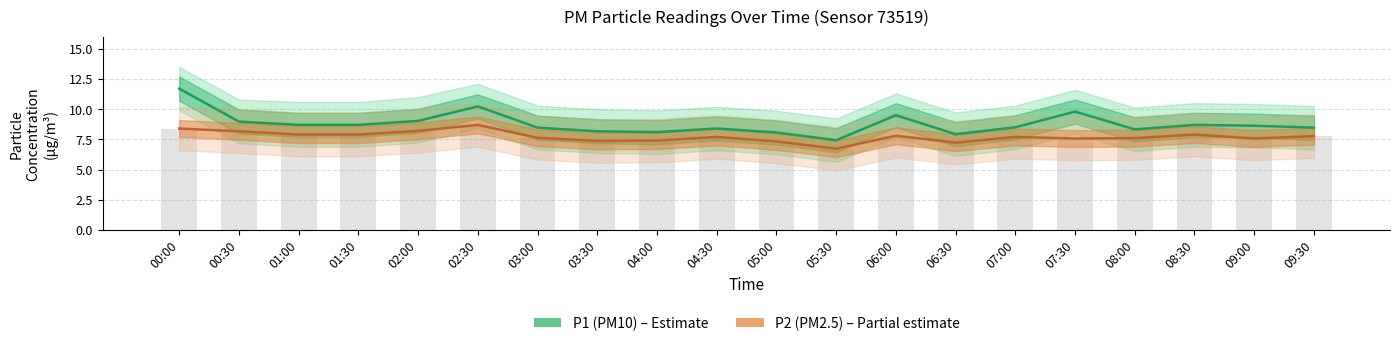

What value does the P1 (PM10) series have at 05:00?

8.1